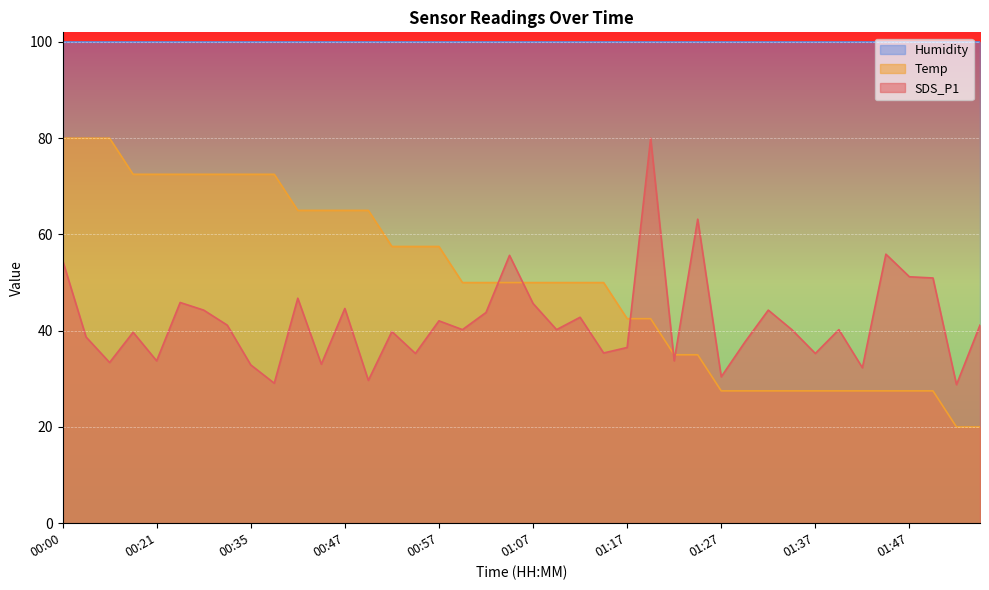

Is it true that Temp equals 20.0 at 02:00?

True